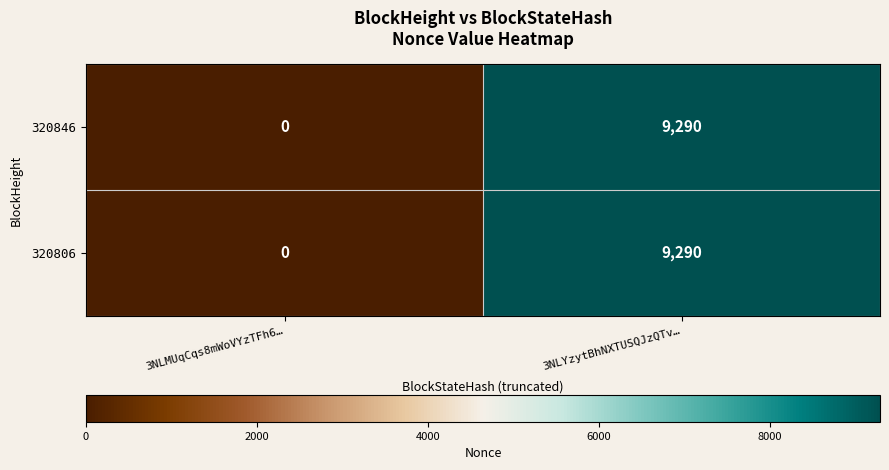

How many data points in 320806 are less than 9290?

1